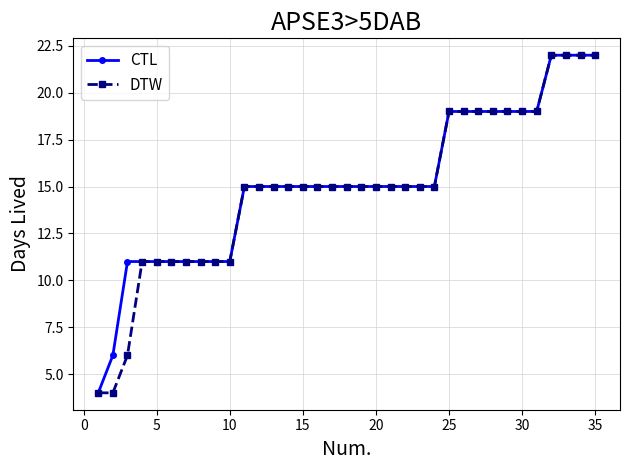

At how many categories does at least one series exceed 13?

25